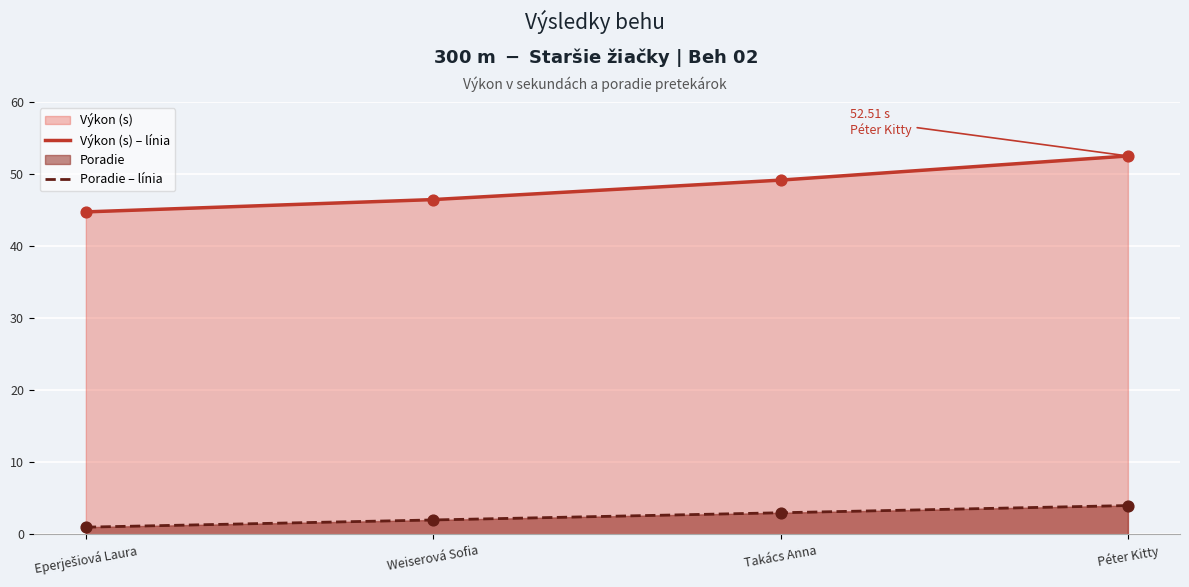

At how many categories does at least one series exceed 31?

4